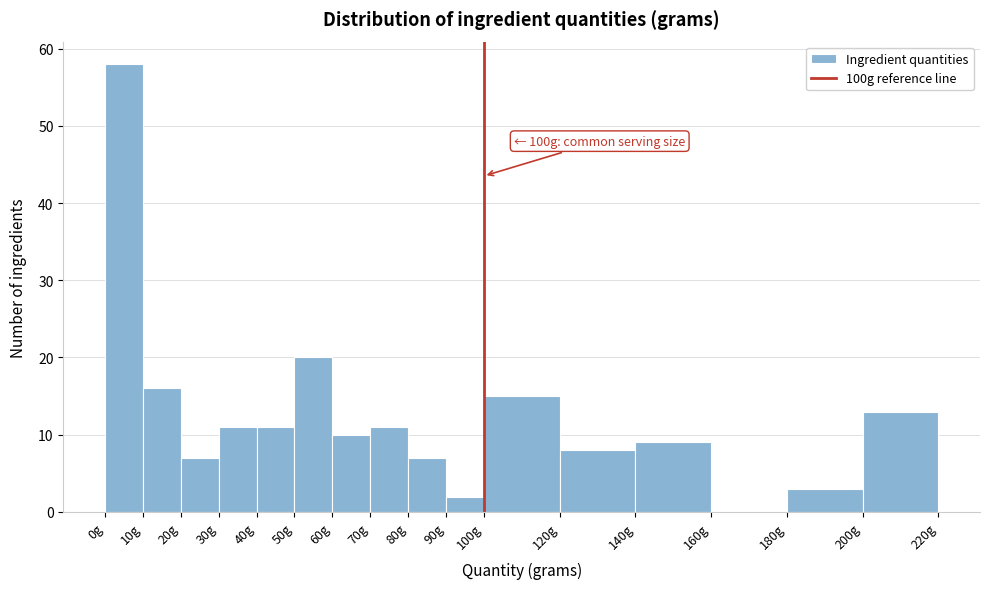

Over which range of the x-axis is the bar tallest?

0 to 10